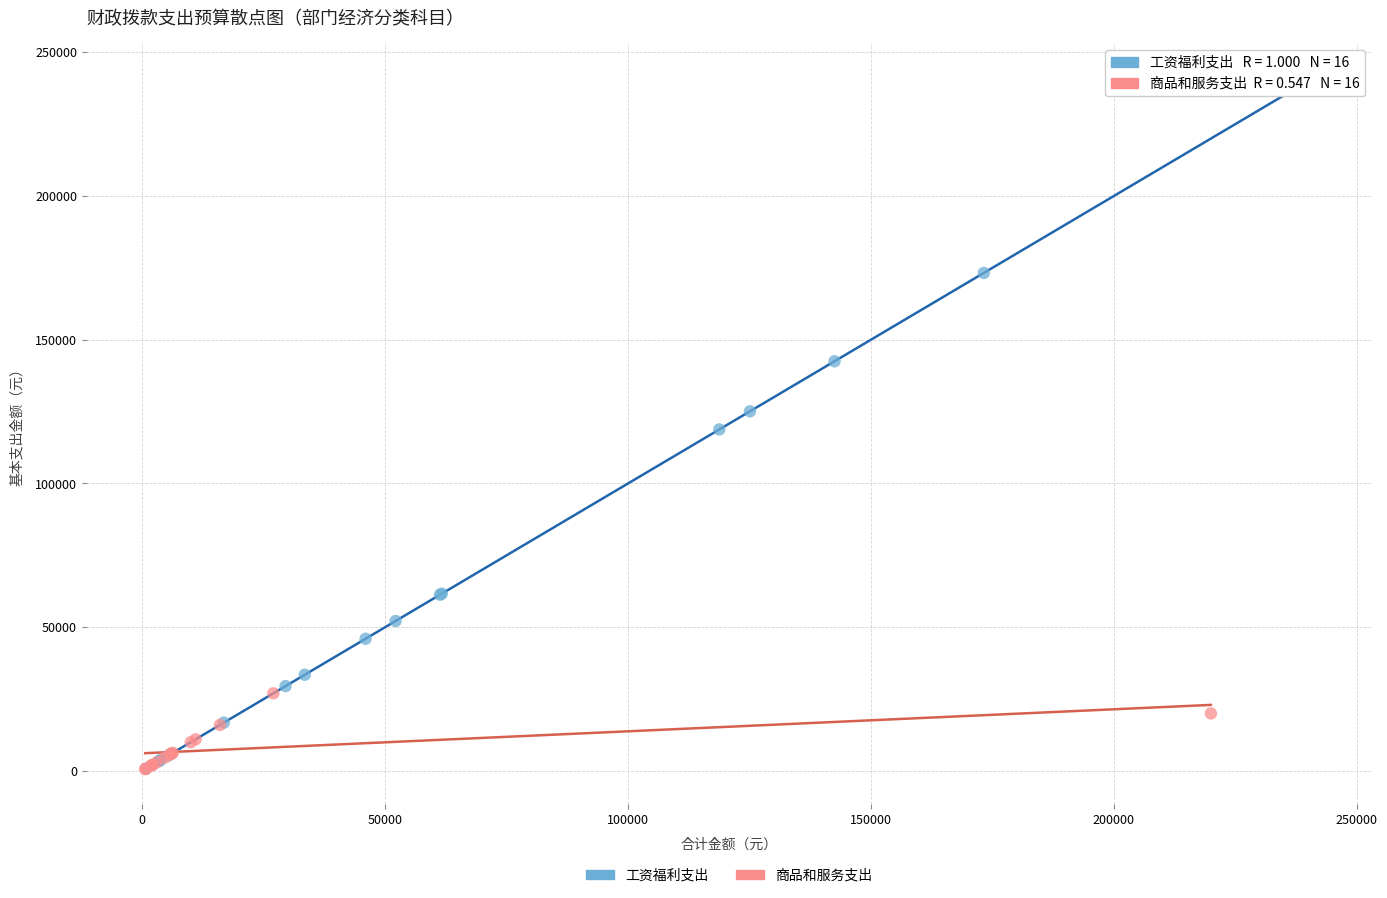

Which series contains the highest Y value?

工资福利支出